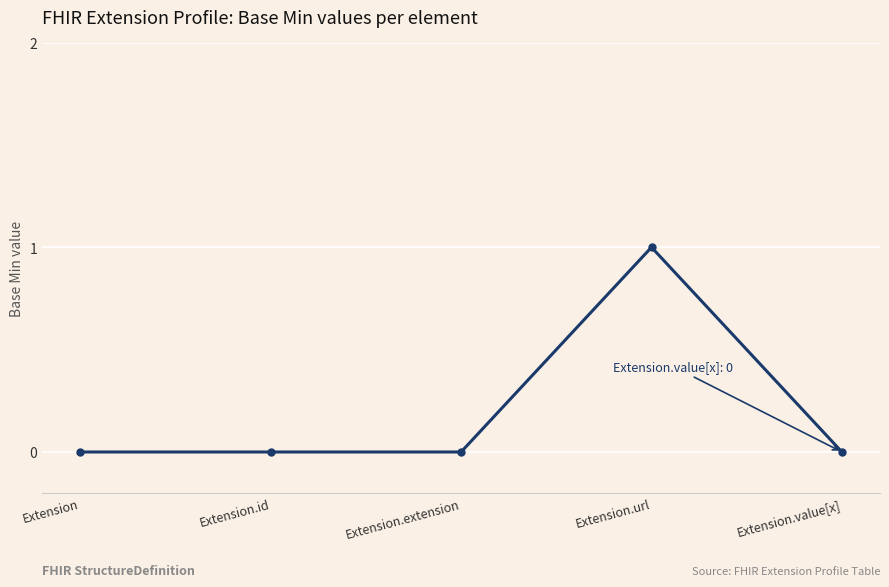

Reading left to right, extract all data points from this chart.

Extension=0	Extension.id=0	Extension.extension=0	Extension.url=1	Extension.value[x]=0